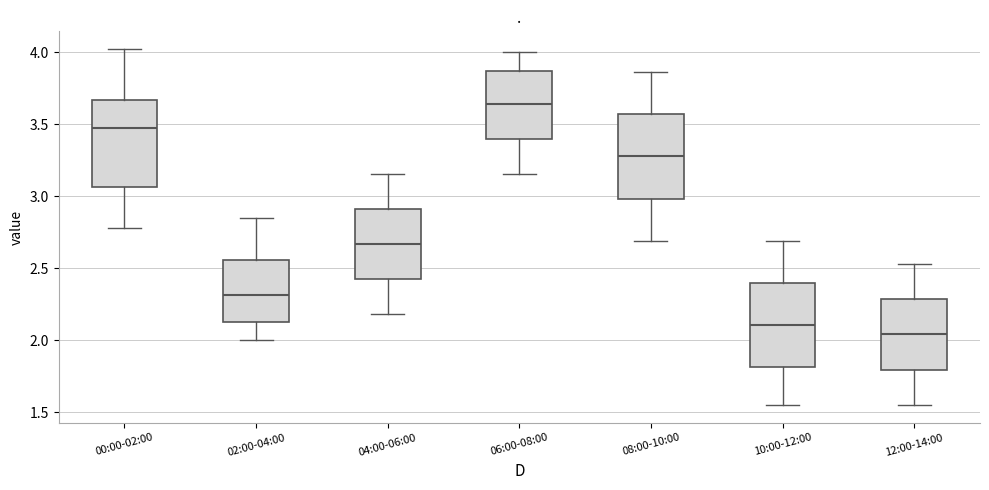

Reading left to right, transcribe this box plot: for each box, give where its median line is, the range the box spans, and where its two whiskers end, as read against the y-axis. The values are not printed on the chart, so give them approximately, as read against the axis.

00:00-02:00: median 3.45, box 3.05 to 3.65, whiskers 2.80 to 4.00
02:00-04:00: median 2.30, box 2.15 to 2.55, whiskers 2.00 to 2.85
04:00-06:00: median 2.65, box 2.40 to 2.90, whiskers 2.20 to 3.15
06:00-08:00: median 3.65, box 3.40 to 3.85, whiskers 3.15 to 4.00
08:00-10:00: median 3.30, box 3.00 to 3.55, whiskers 2.70 to 3.85
10:00-12:00: median 2.10, box 1.80 to 2.40, whiskers 1.55 to 2.70
12:00-14:00: median 2.05, box 1.80 to 2.30, whiskers 1.55 to 2.55